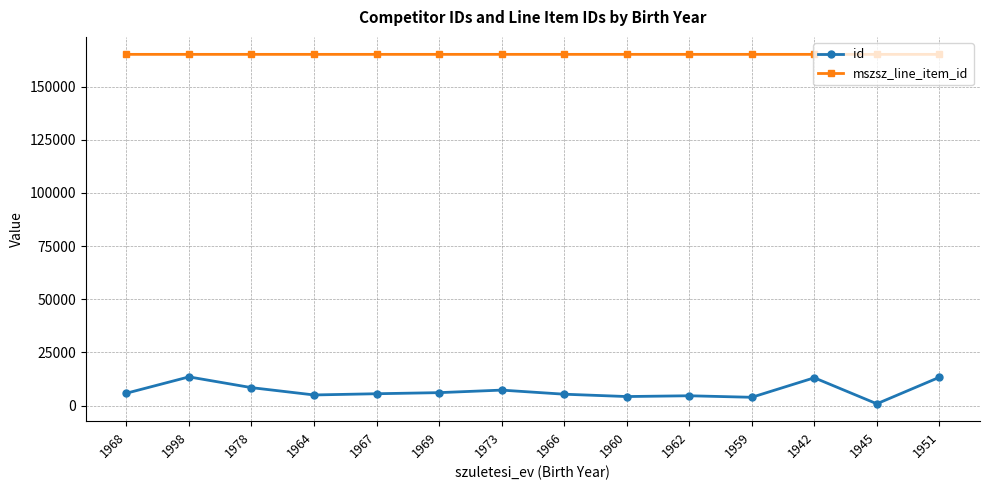

List the series in order of their peak value, lowest first.

id, mszsz_line_item_id